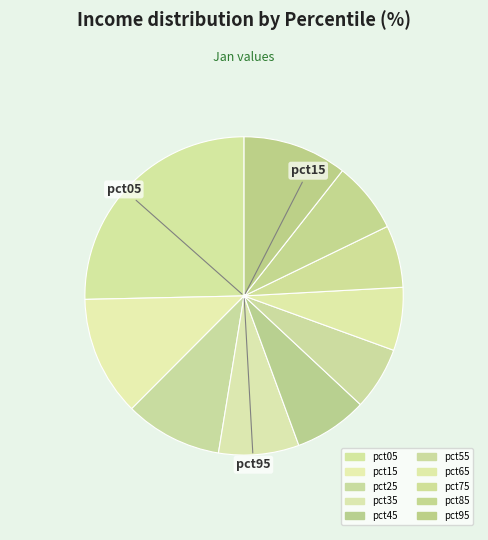

True or false: pct25 accounts for 2% of the total.

False